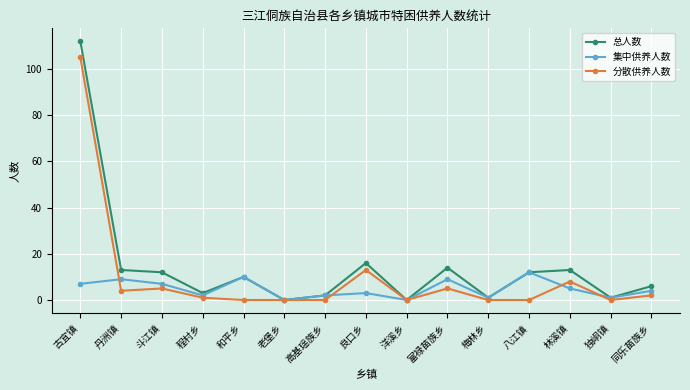

At which category is the sum across all series the highest?

古宜镇